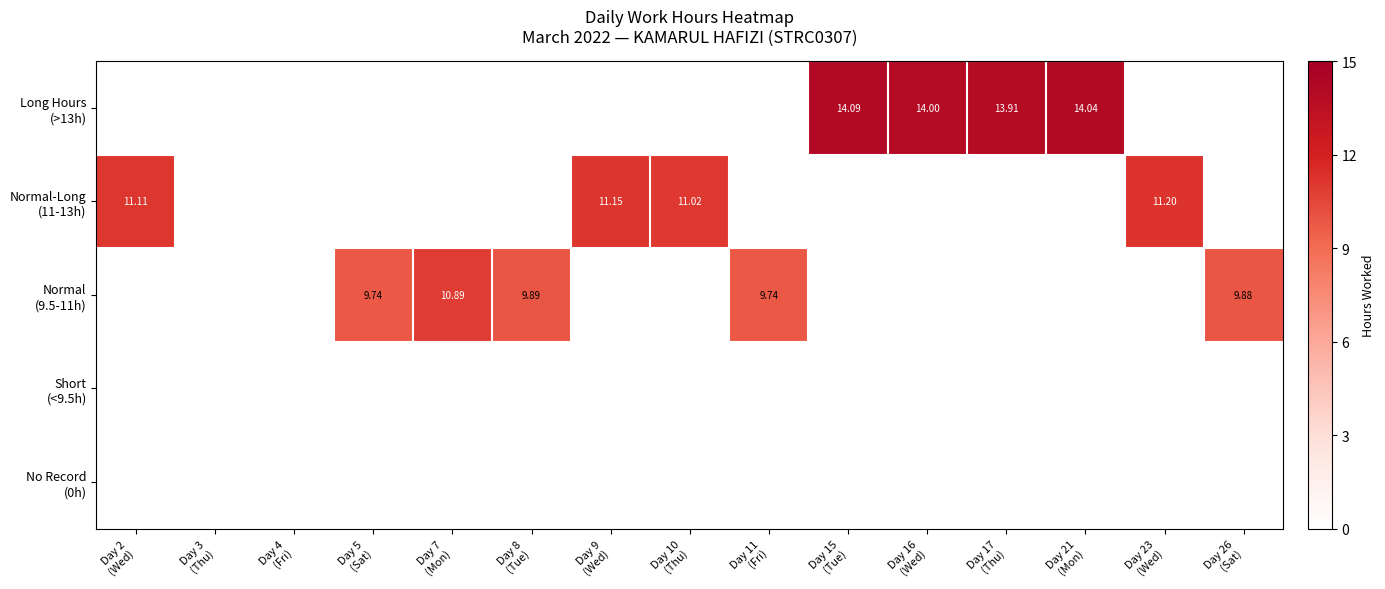

Between Day 15
(Tue) and Day 10
(Thu), which is larger?

Day 15
(Tue)